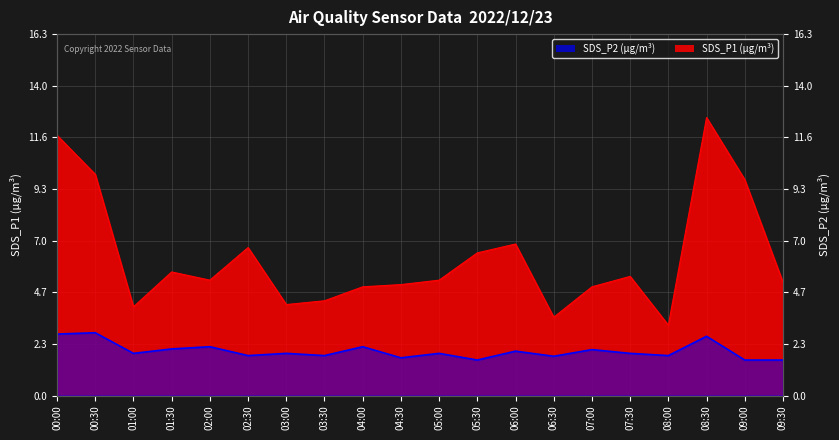

Between 01:30 and 07:00, which series saw the biggest shift?

SDS_P1